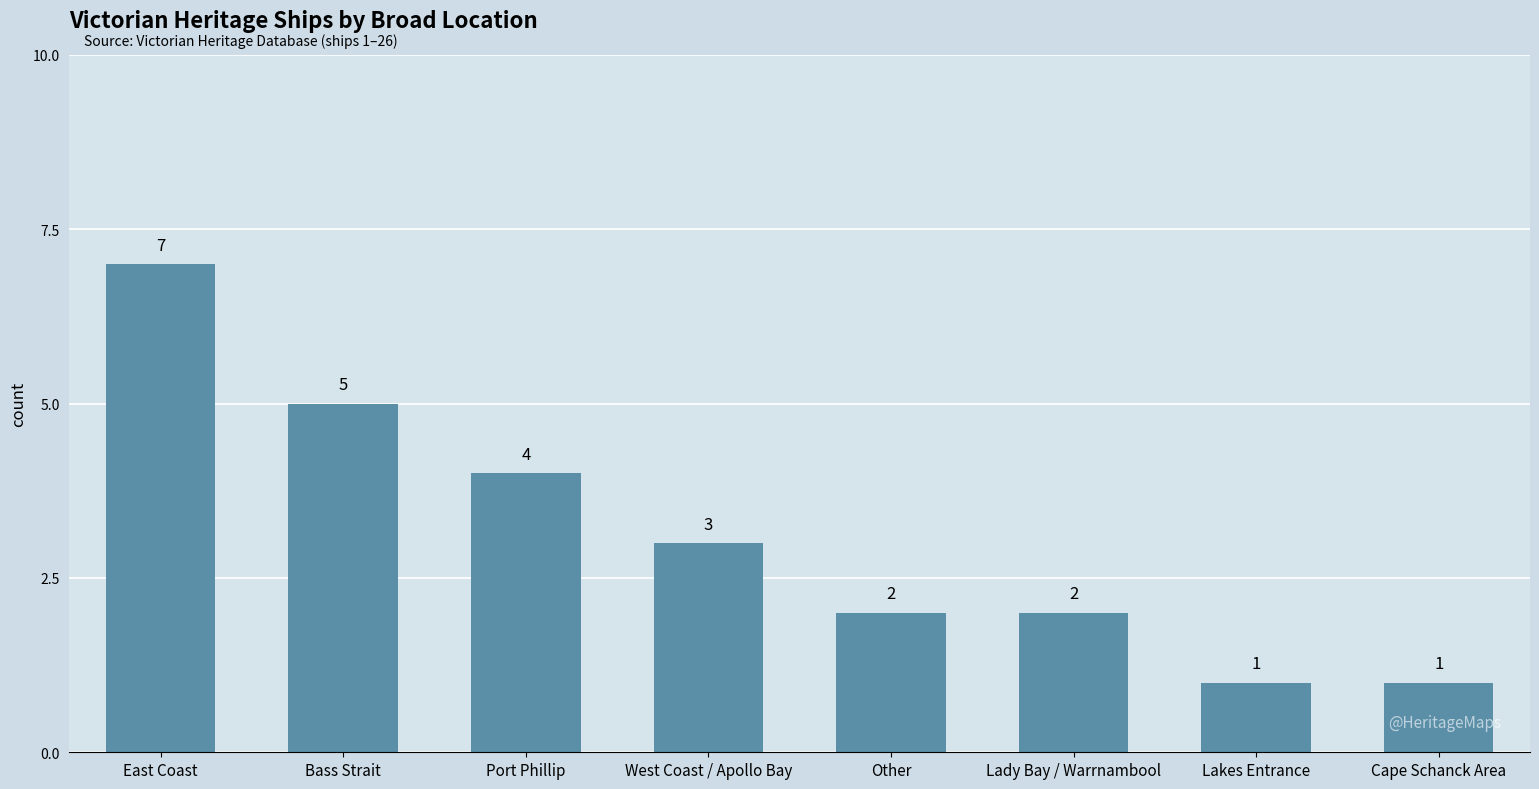

How many bars are there in total?

8